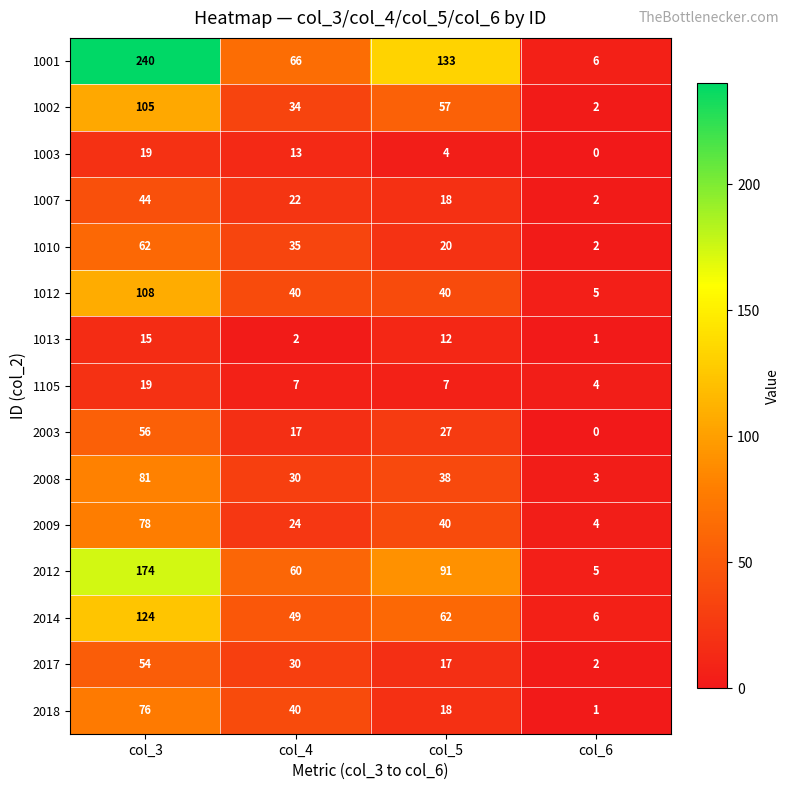

The 1003 series shows -8 at col_6. True or false?

False